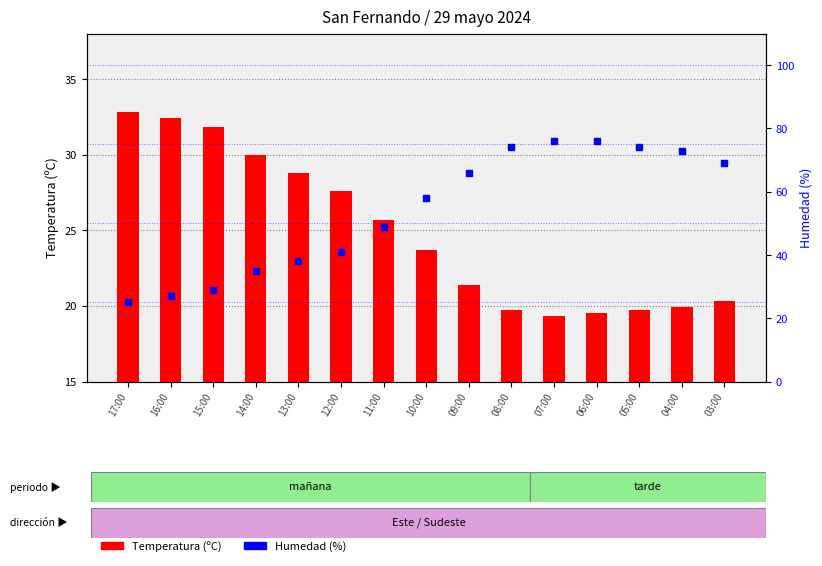

Is the value of Temperatura (ºC) at 10:00 greater than the value of Humedad (%) at 03:00?

No